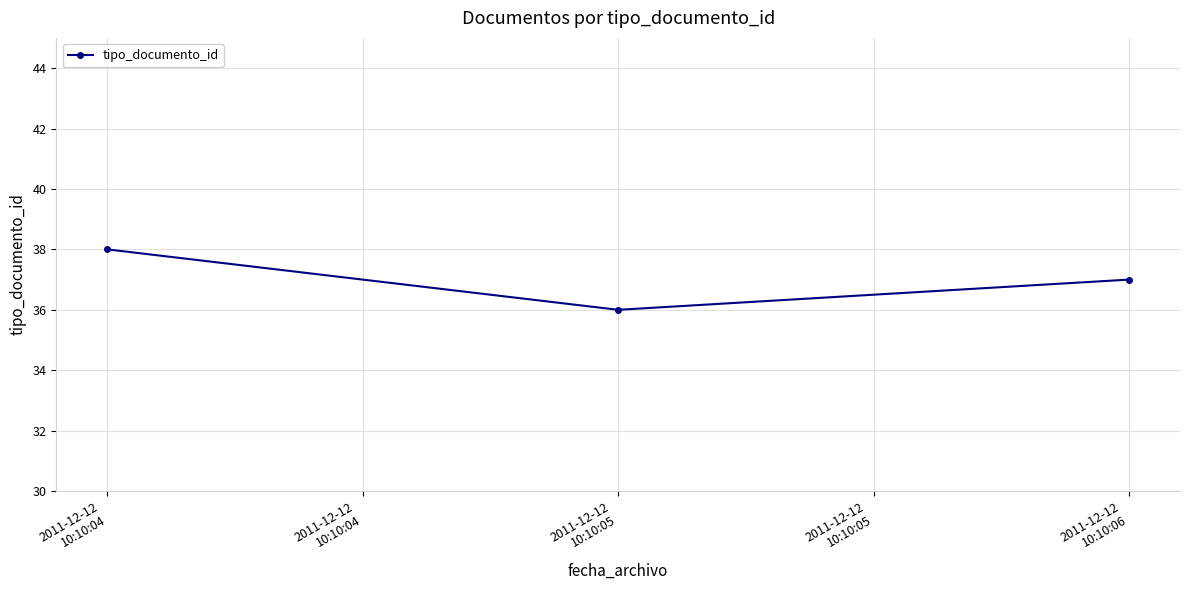

What is the label of the 2nd point from the right?

2011-12-12
10:10:05